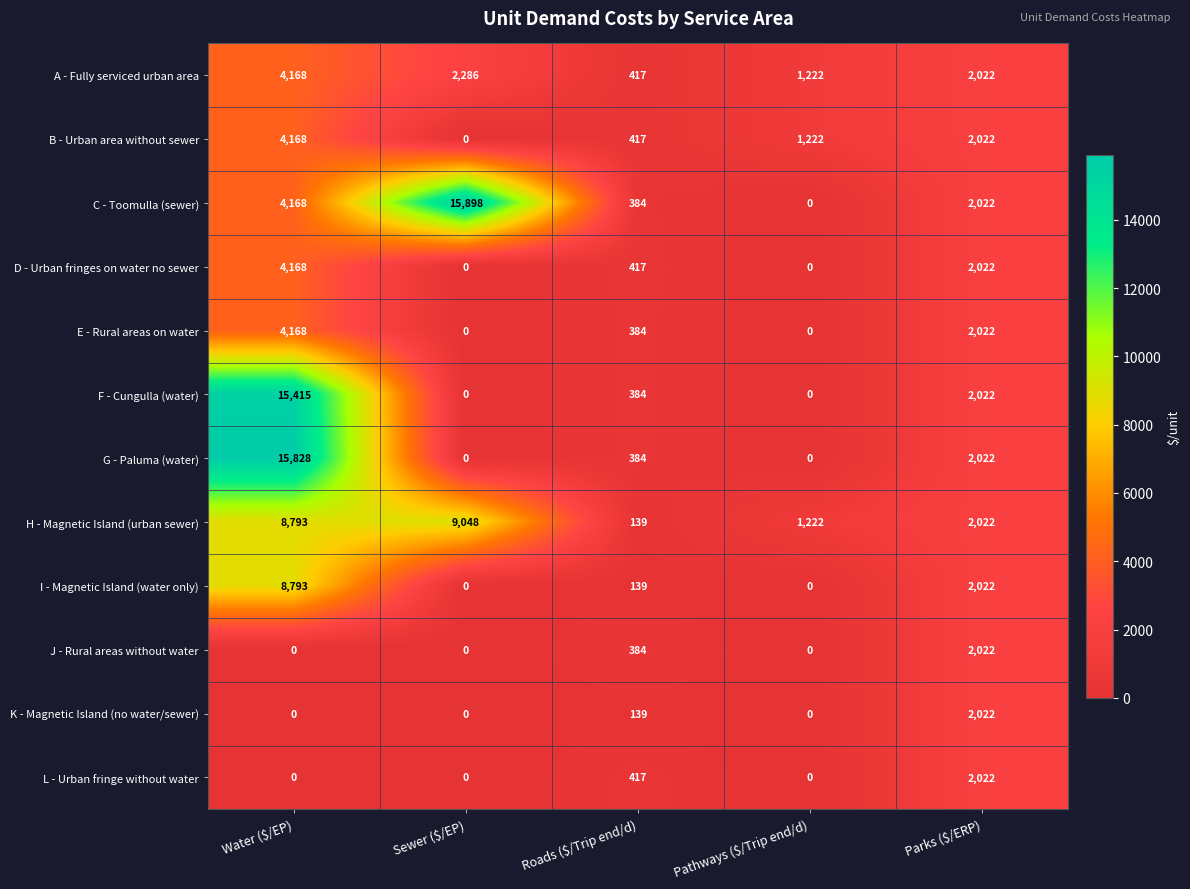

The H - Magnetic Island (urban sewer) series shows 2022 at Parks ($/ERP). True or false?

True